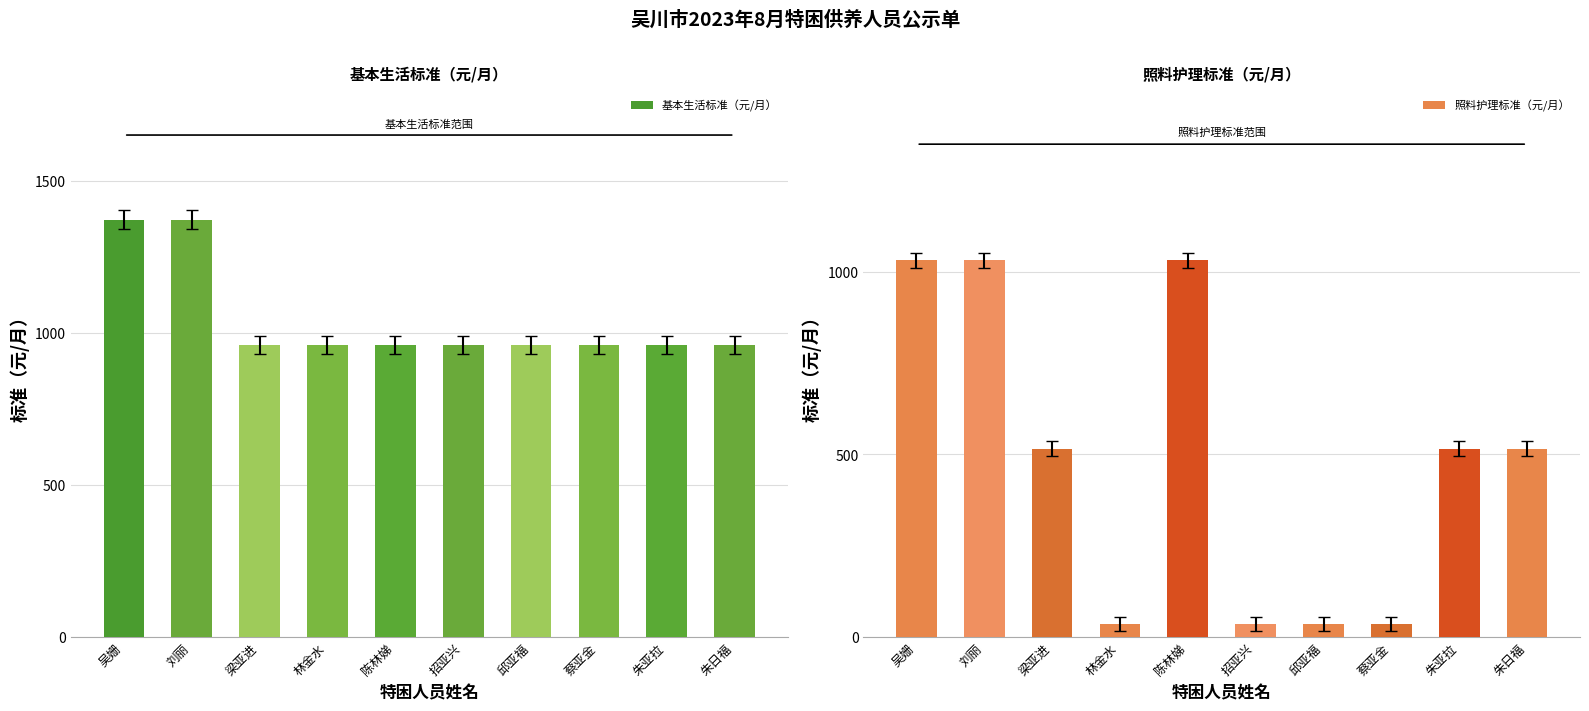

What is the label of the 7th bar from the right?

林金水